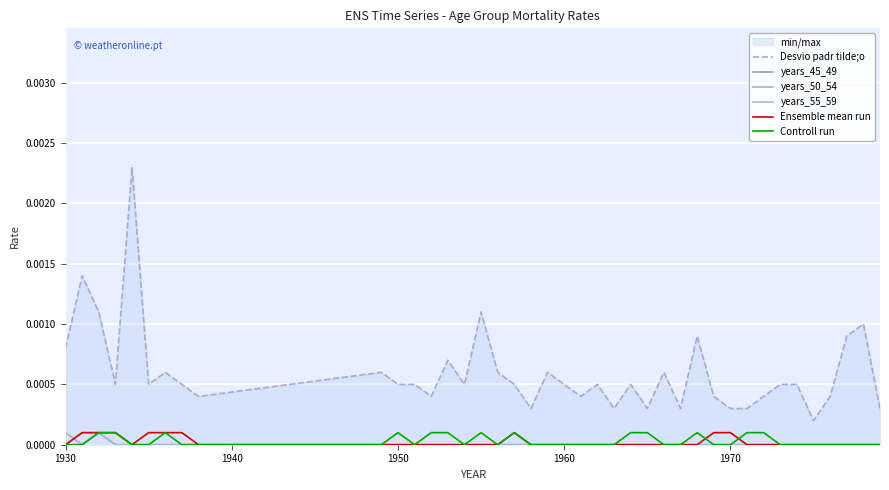

True or false: Desvio padr tilde;o and Controll run intersect in this chart.

False